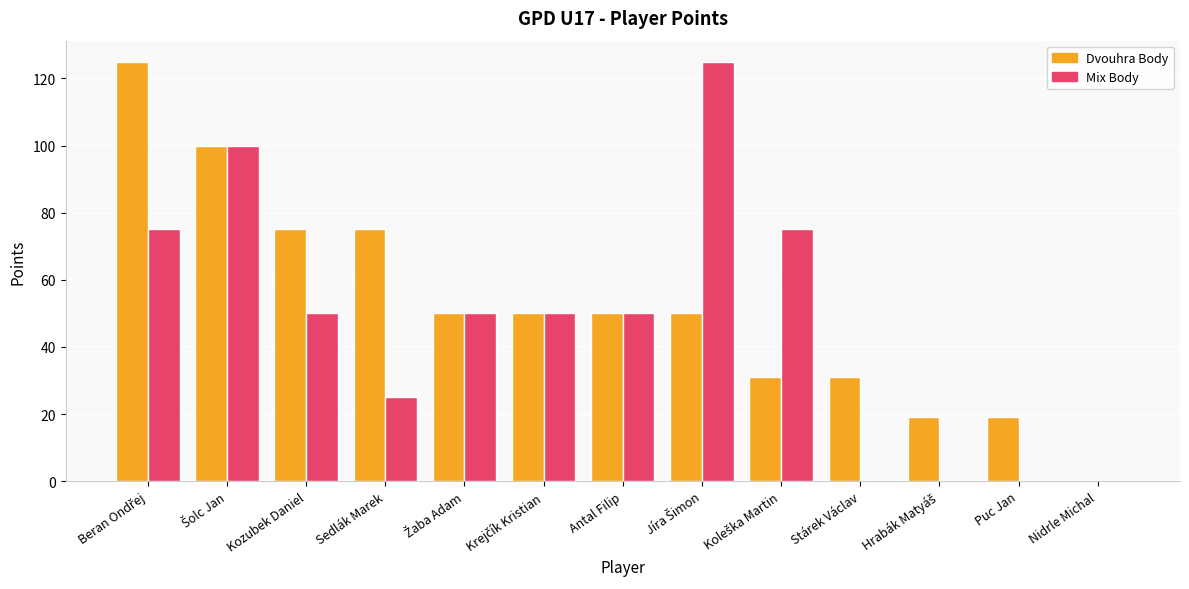

Which series has the largest total across all categories?

Dvouhra Body